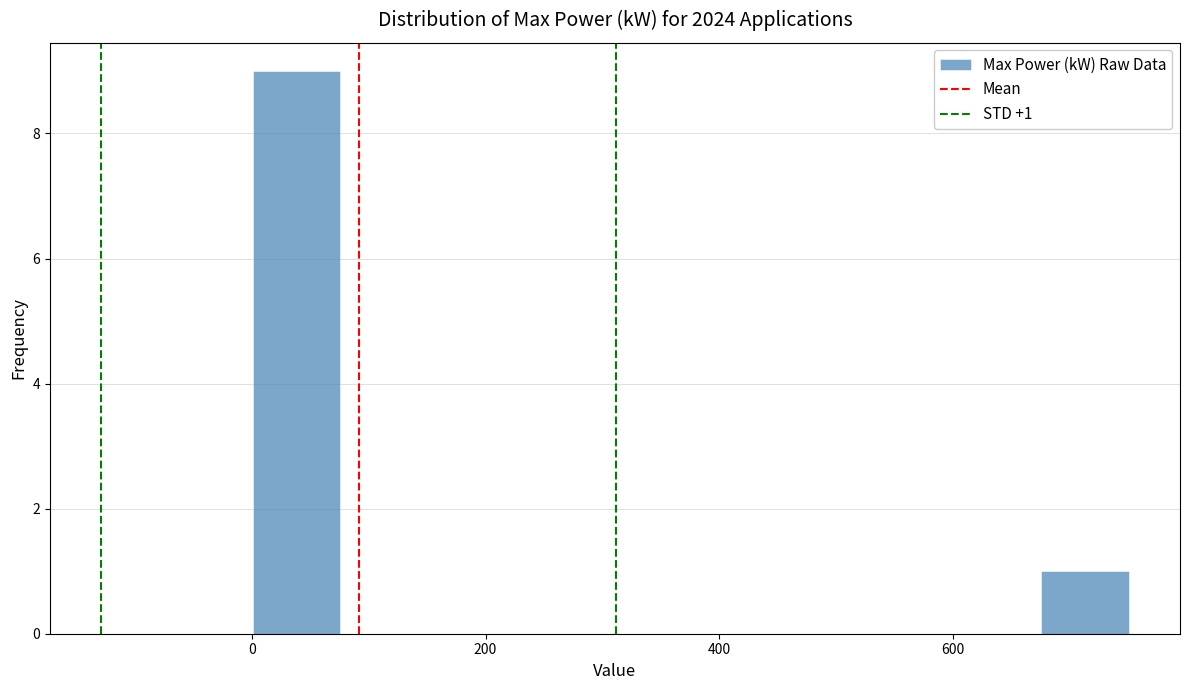

Read against the x-axis, roughly where is the centre of the tallest bar?

40